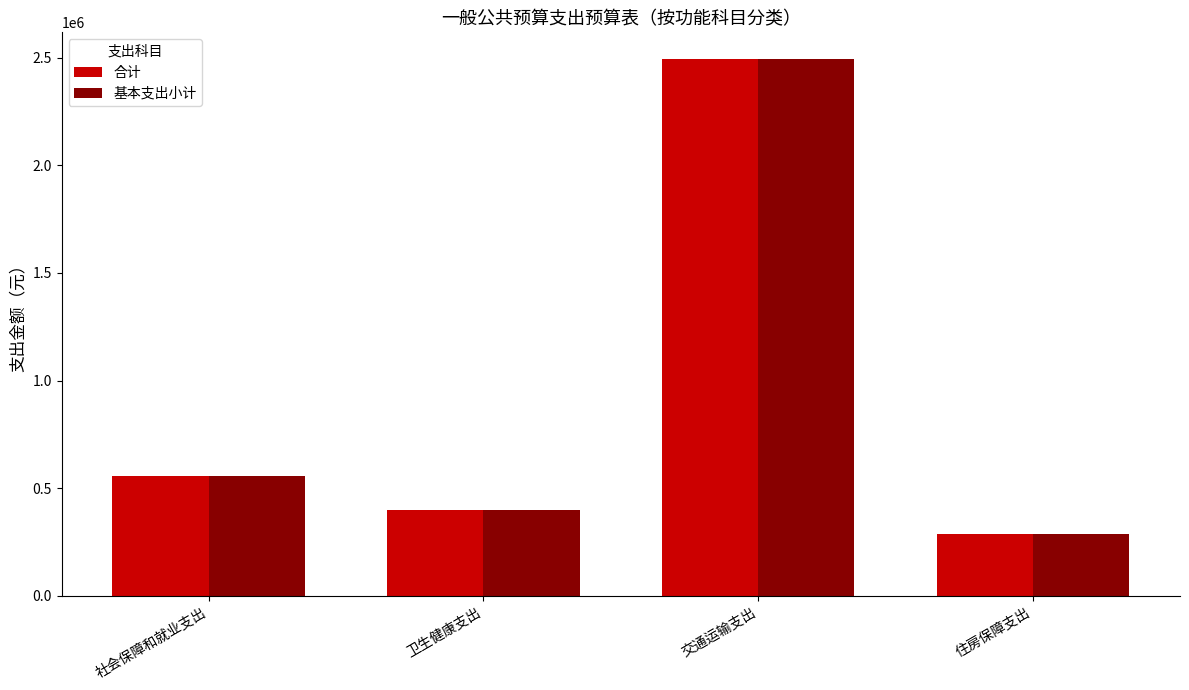

How many groups of bars are there?

4